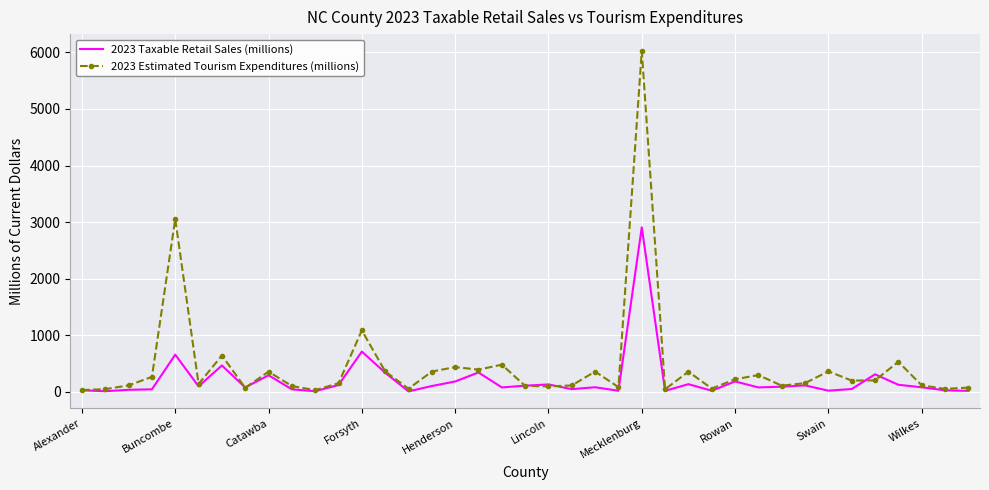

Rank the series by their maximum value, from lowest to highest.

2023 Taxable Retail Sales (millions), 2023 Estimated Tourism Expenditures (millions)